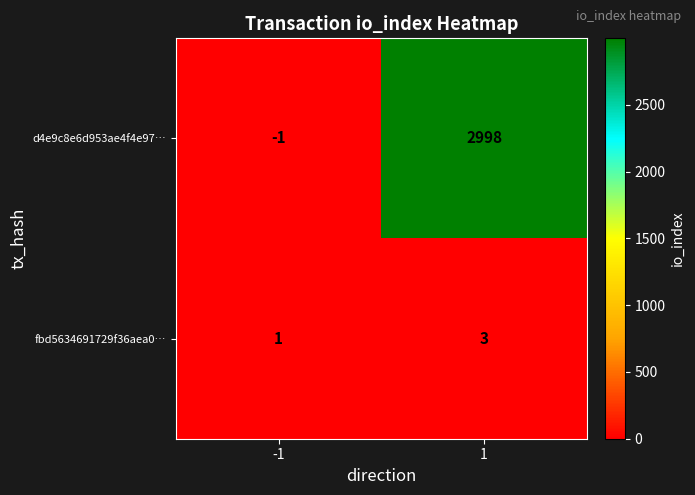

The value of d4e9c8e6d953ae4f4e97… at -1 is -1. True or false?

True